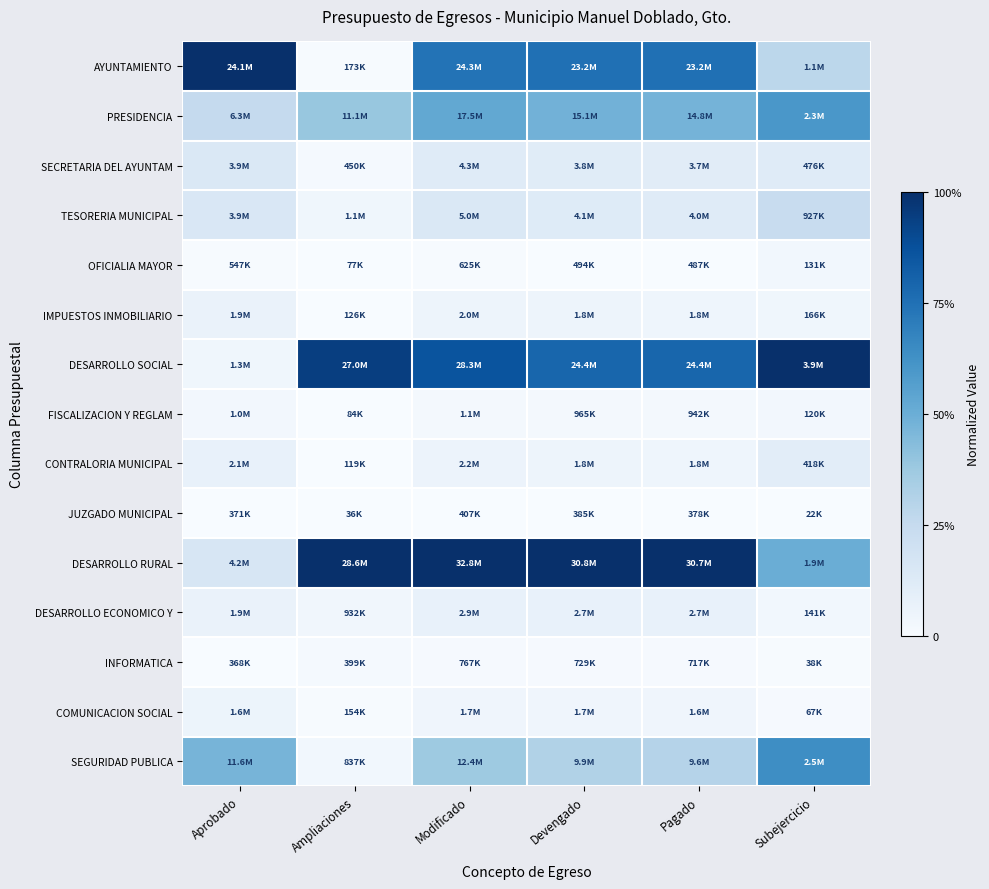

Reading left to right, transcribe all the data shown in this chart.

AYUNTAMIENTO: Aprobado=1.0	Ampliaciones=0.0	Modificado=0.7	Devengado=0.8	Pagado=0.8	Subejercicio=0.3
PRESIDENCIA: Aprobado=0.3	Ampliaciones=0.4	Modificado=0.5	Devengado=0.5	Pagado=0.5	Subejercicio=0.6
SECRETARIA DEL AYUNTAM: Aprobado=0.1	Ampliaciones=0.0	Modificado=0.1	Devengado=0.1	Pagado=0.1	Subejercicio=0.1
TESORERIA MUNICIPAL: Aprobado=0.2	Ampliaciones=0.0	Modificado=0.1	Devengado=0.1	Pagado=0.1	Subejercicio=0.2
OFICIALIA MAYOR: Aprobado=0.0	Ampliaciones=0.0	Modificado=0.0	Devengado=0.0	Pagado=0.0	Subejercicio=0.0
IMPUESTOS INMOBILIARIO: Aprobado=0.1	Ampliaciones=0.0	Modificado=0.0	Devengado=0.0	Pagado=0.0	Subejercicio=0.0
DESARROLLO SOCIAL: Aprobado=0.0	Ampliaciones=0.9	Modificado=0.9	Devengado=0.8	Pagado=0.8	Subejercicio=1.0
FISCALIZACION Y REGLAM: Aprobado=0.0	Ampliaciones=0.0	Modificado=0.0	Devengado=0.0	Pagado=0.0	Subejercicio=0.0
CONTRALORIA MUNICIPAL: Aprobado=0.1	Ampliaciones=0.0	Modificado=0.1	Devengado=0.0	Pagado=0.0	Subejercicio=0.1
JUZGADO MUNICIPAL: Aprobado=0.0	Ampliaciones=0.0	Modificado=0.0	Devengado=0.0	Pagado=0.0	Subejercicio=0.0
DESARROLLO RURAL: Aprobado=0.2	Ampliaciones=1.0	Modificado=1.0	Devengado=1.0	Pagado=1.0	Subejercicio=0.5
DESARROLLO ECONOMICO Y: Aprobado=0.1	Ampliaciones=0.0	Modificado=0.1	Devengado=0.1	Pagado=0.1	Subejercicio=0.0
INFORMATICA: Aprobado=0.0	Ampliaciones=0.0	Modificado=0.0	Devengado=0.0	Pagado=0.0	Subejercicio=0.0
COMUNICACION SOCIAL: Aprobado=0.1	Ampliaciones=0.0	Modificado=0.0	Devengado=0.0	Pagado=0.0	Subejercicio=0.0
SEGURIDAD PUBLICA: Aprobado=0.5	Ampliaciones=0.0	Modificado=0.4	Devengado=0.3	Pagado=0.3	Subejercicio=0.6